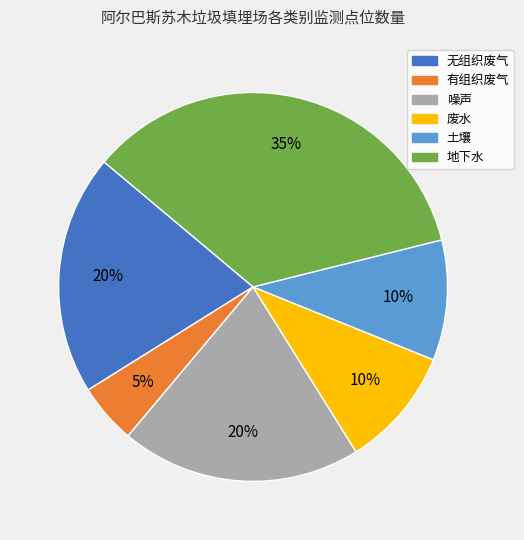

Is there a majority slice in this chart?

No